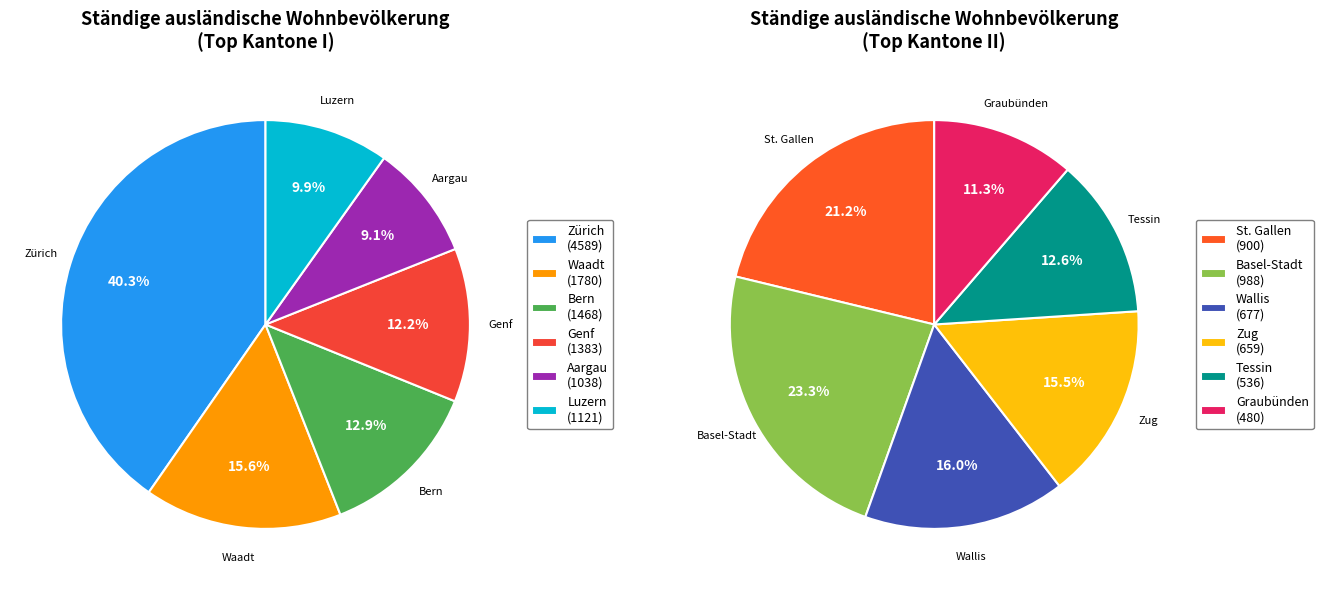

How many segments does this pie chart have?

12